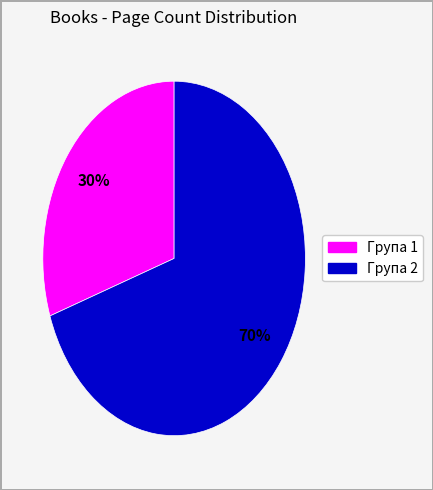

Does any single category account for the majority?

Yes